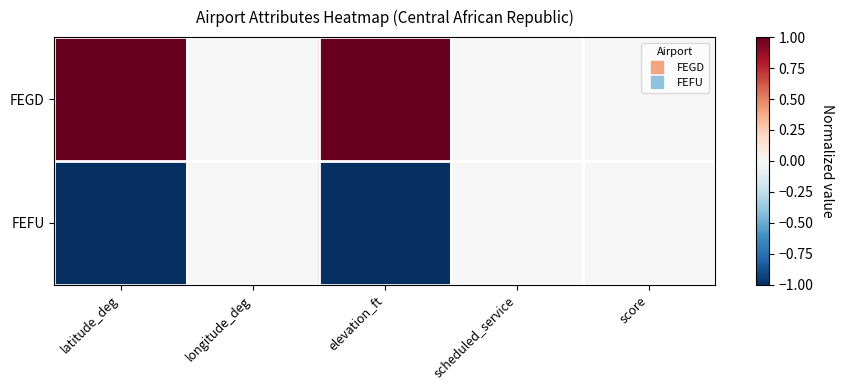

List the series in order of their peak value, highest first.

FEGD, FEFU